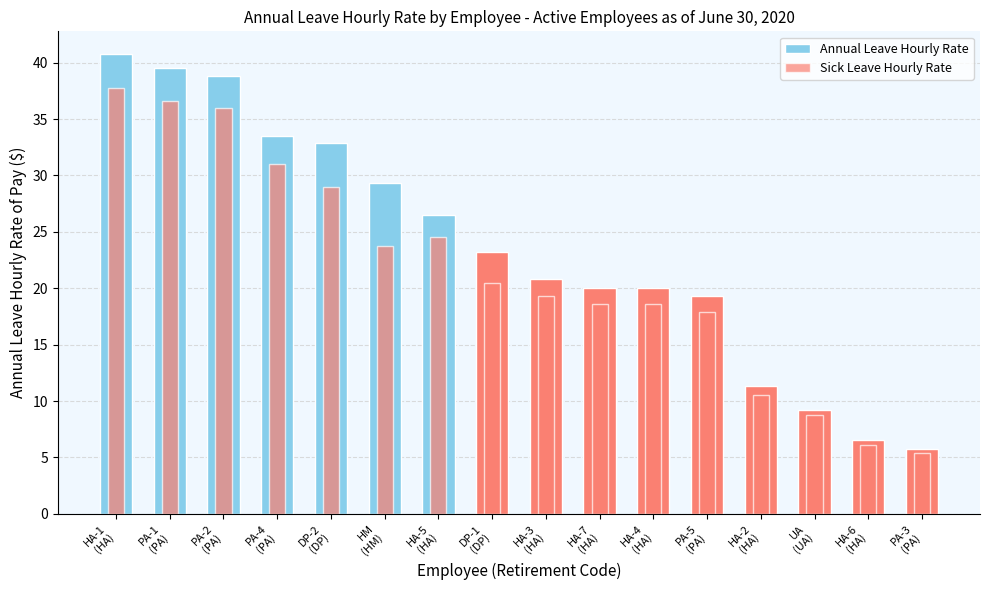

Where does the Sick Leave Hourly Rate series first go above 20?

HA-1
(HA)